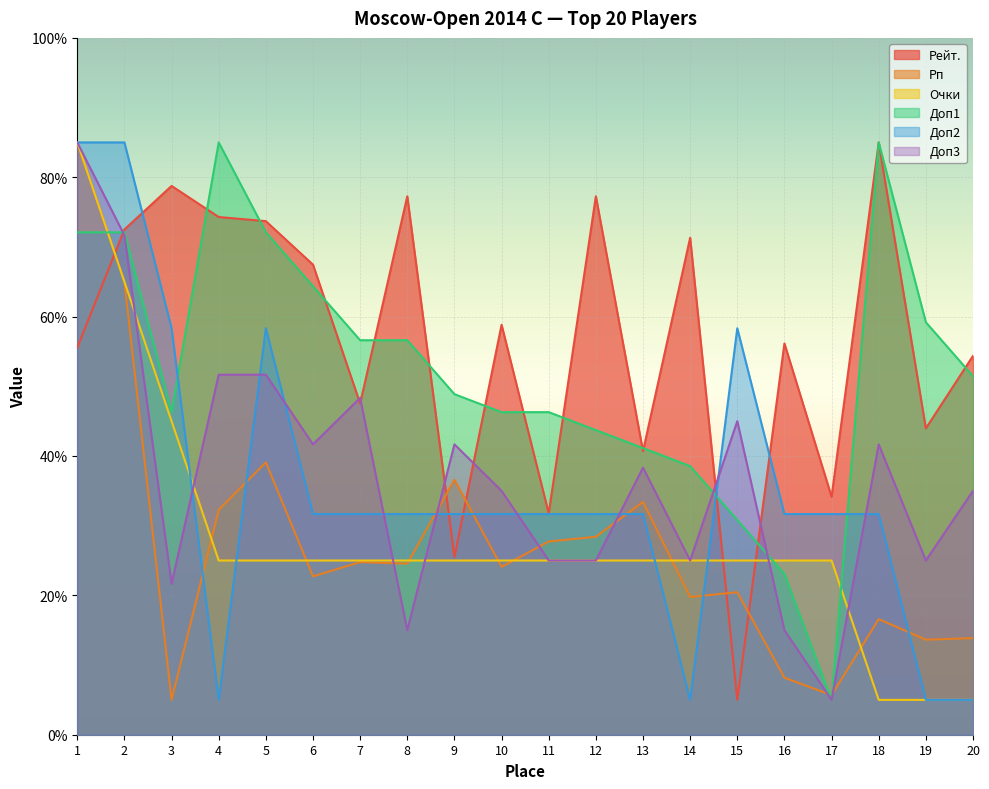

Does the chart display data point markers on the line(s)?

No